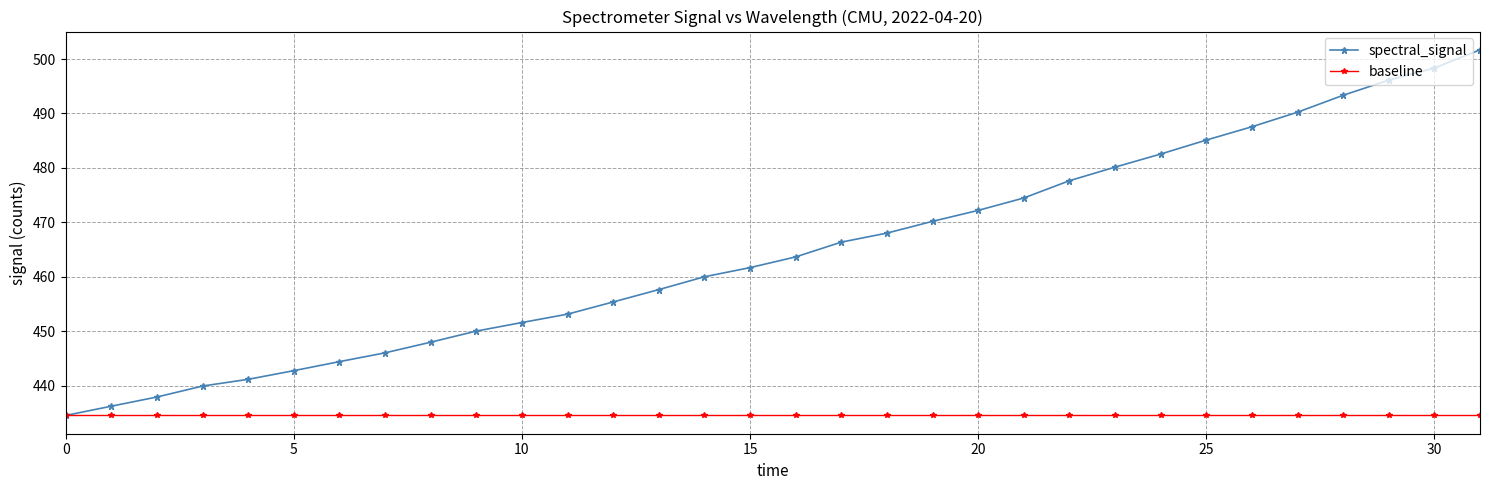

What is the value of the baseline point at the 31st from the left?

434.5